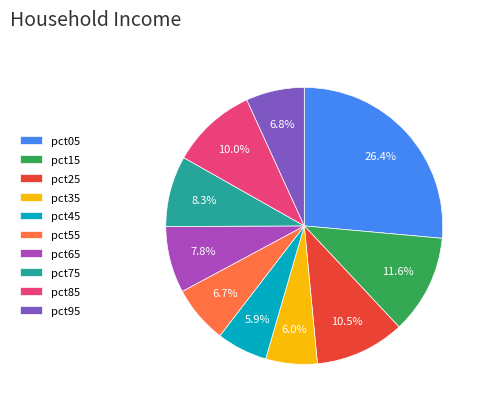

Is there a majority slice in this chart?

No